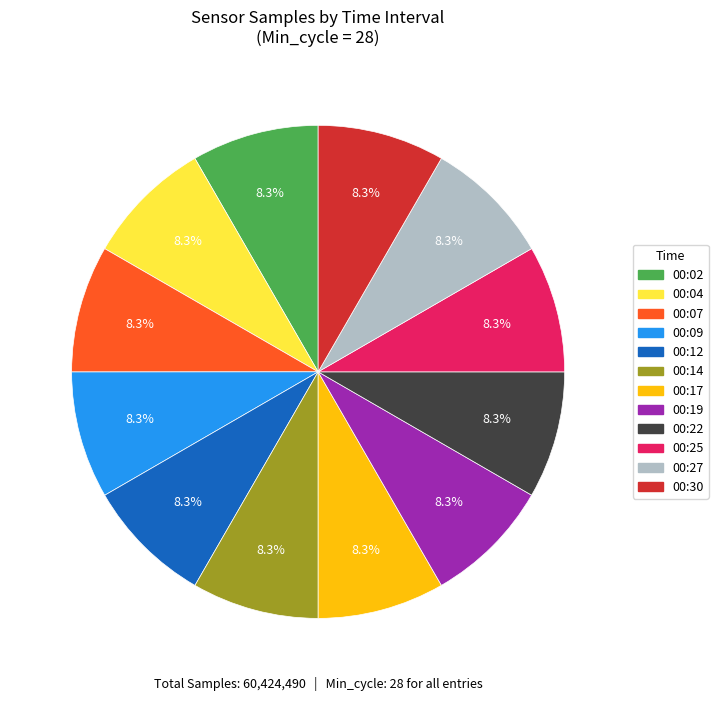

Does any single category account for the majority?

No